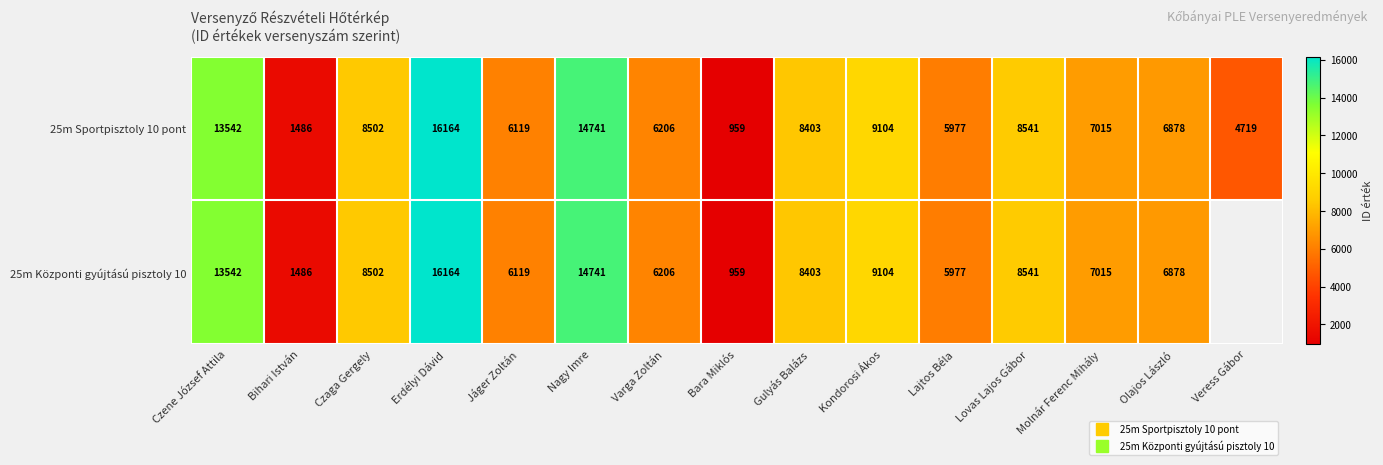

What is the difference between the second highest and minimum values in the 25m Sportpisztoly 10 pont series?

13782.0